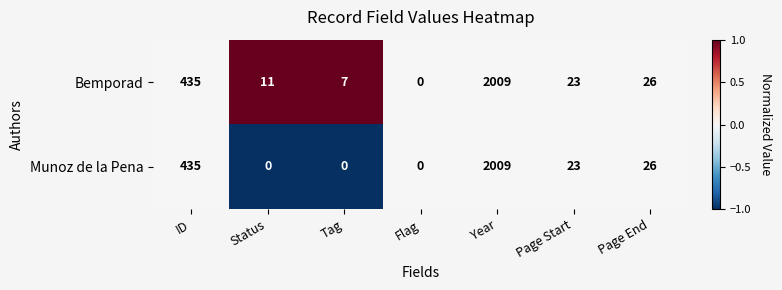

At Tag, list the series in order from largest to smallest.

Bemporad, Munoz de la Pena